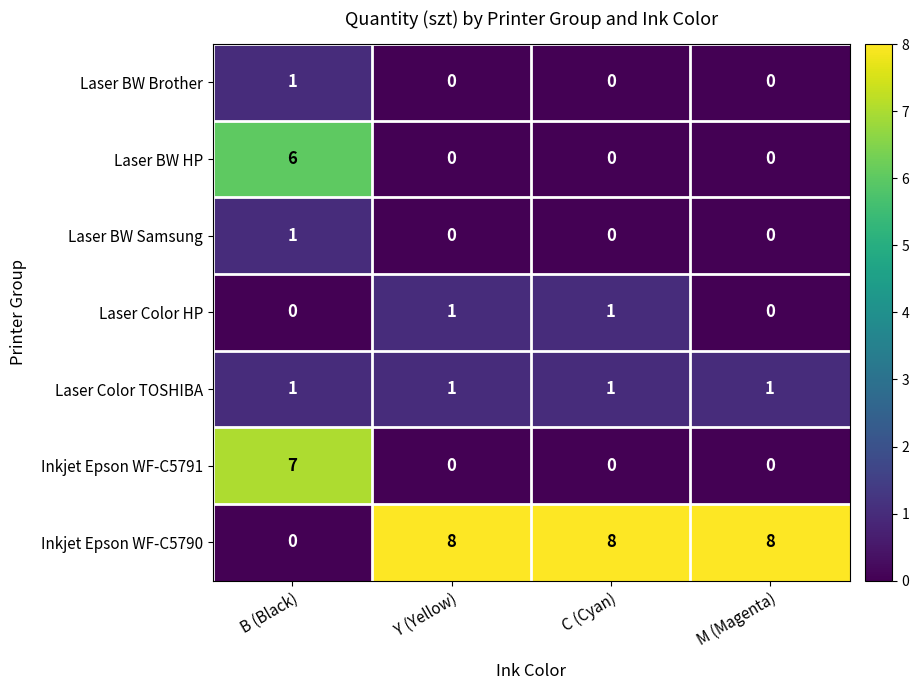

Which series has the largest range (max minus min)?

Inkjet Epson WF-C5790